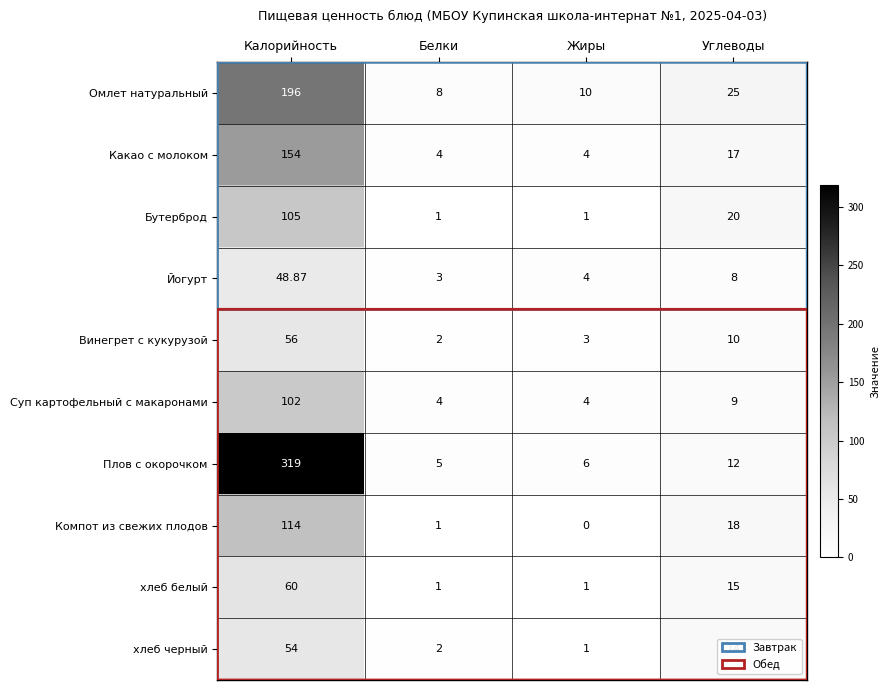

Is the value of Винегрет с кукурузой at Белки greater than the value of Какао с молоком at Калорийность?

No